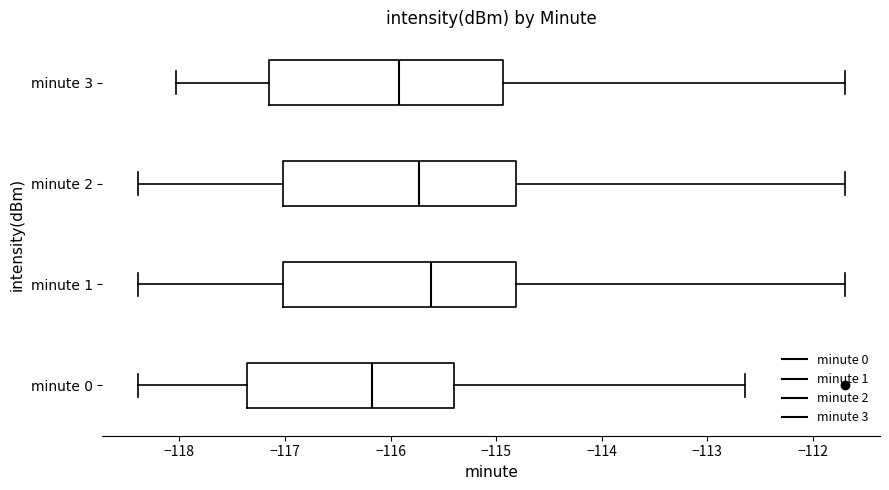

Which box has the furthest to the right median line?

minute 1